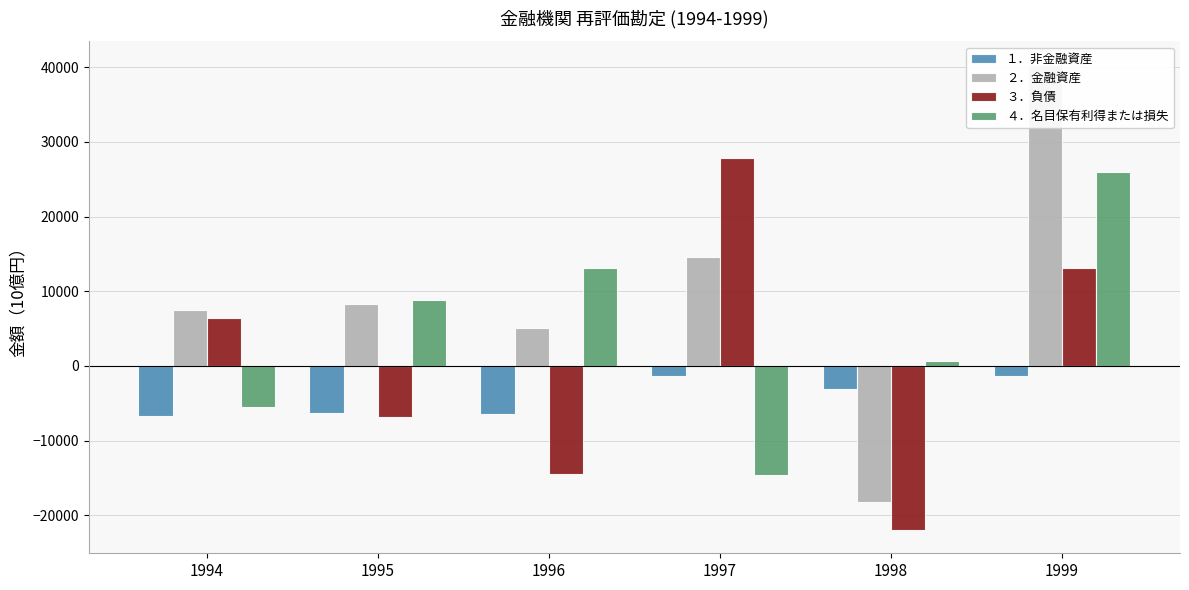

Which series has the largest total across all categories?

２．金融資産